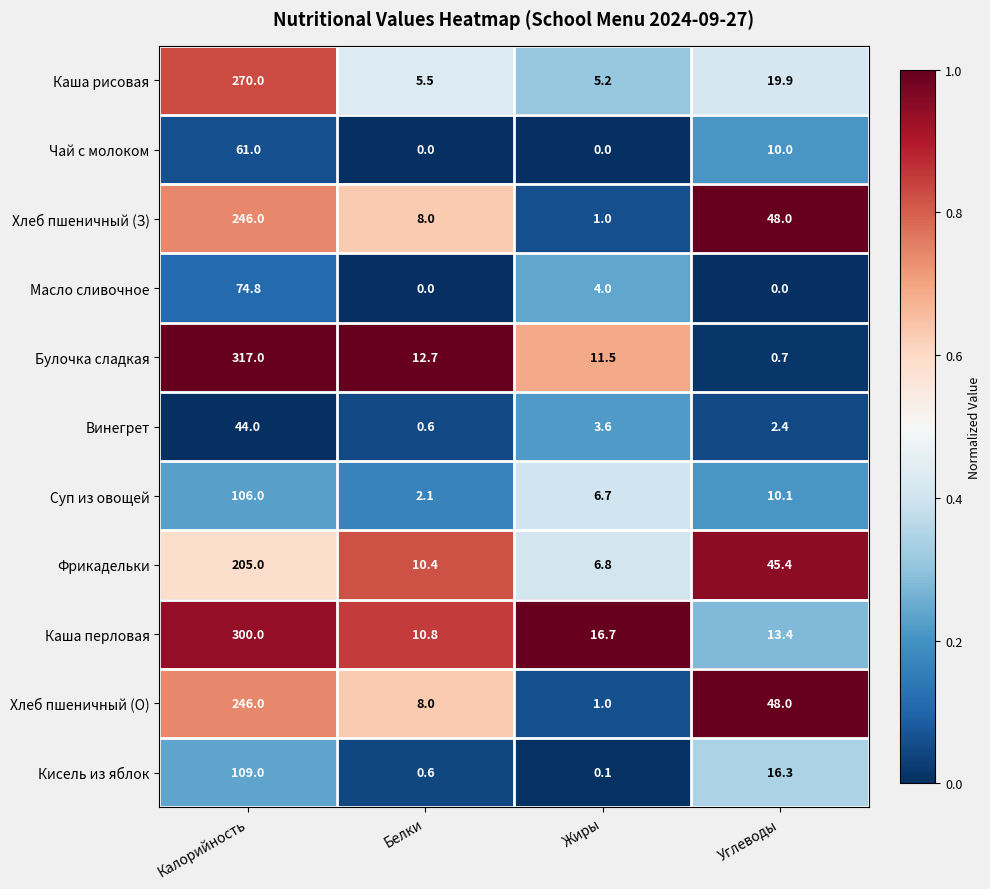

What value does the Булочка сладкая series have at Калорийность?

317.0